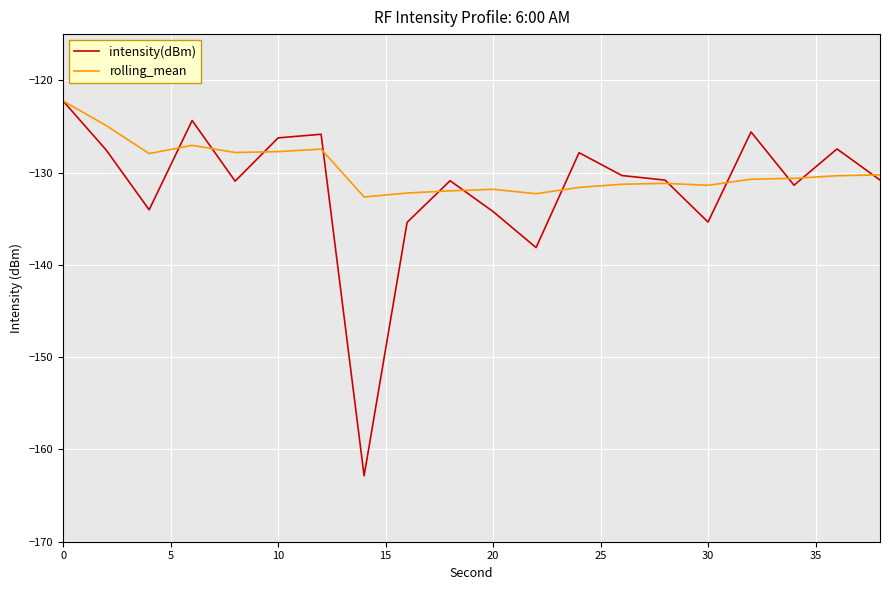

What is the maximum value for rolling_mean?

-122.3